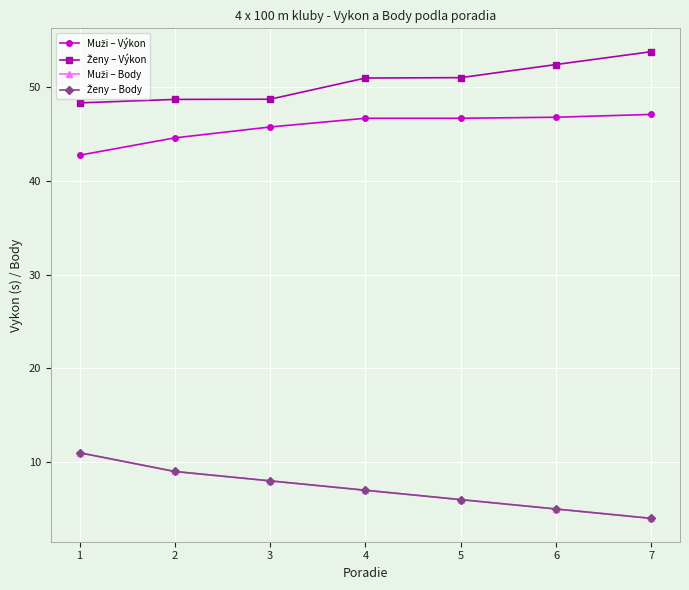

Reading left to right, list all the values displayed in this chart.

Muži – Výkon: 1=42.7	2=44.6	3=45.7	4=46.7	5=46.7	6=46.8	7=47.1
Ženy – Výkon: 1=48.3	2=48.7	3=48.7	4=51.0	5=51.0	6=52.4	7=53.8
Muži – Body: 1=11.0	2=9.0	3=8.0	4=7.0	5=6.0	6=5.0	7=4.0
Ženy – Body: 1=11.0	2=9.0	3=8.0	4=7.0	5=6.0	6=5.0	7=4.0